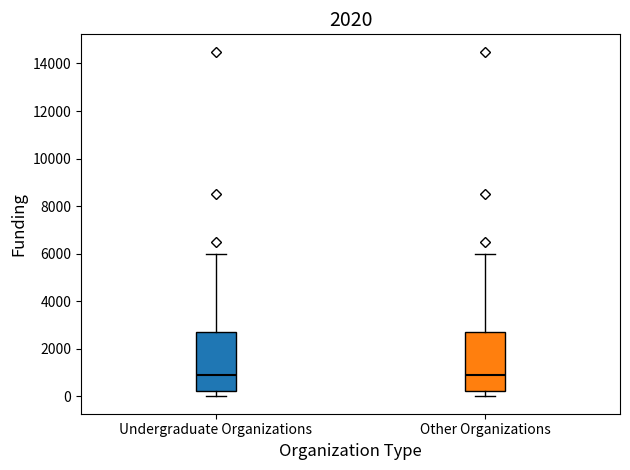

Where does the median line of the box for Undergraduate Organizations sit on the y-axis? The values are not printed on the chart, so give them approximately, as read against the axis.

1000